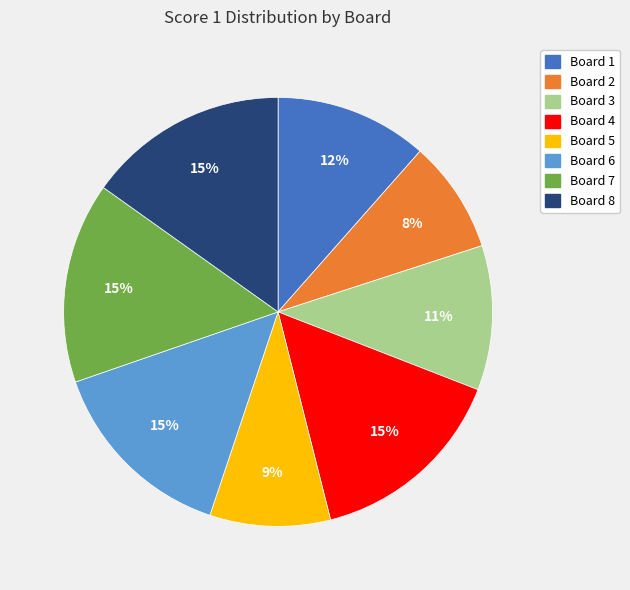

Count the number of slices in the pie.

8